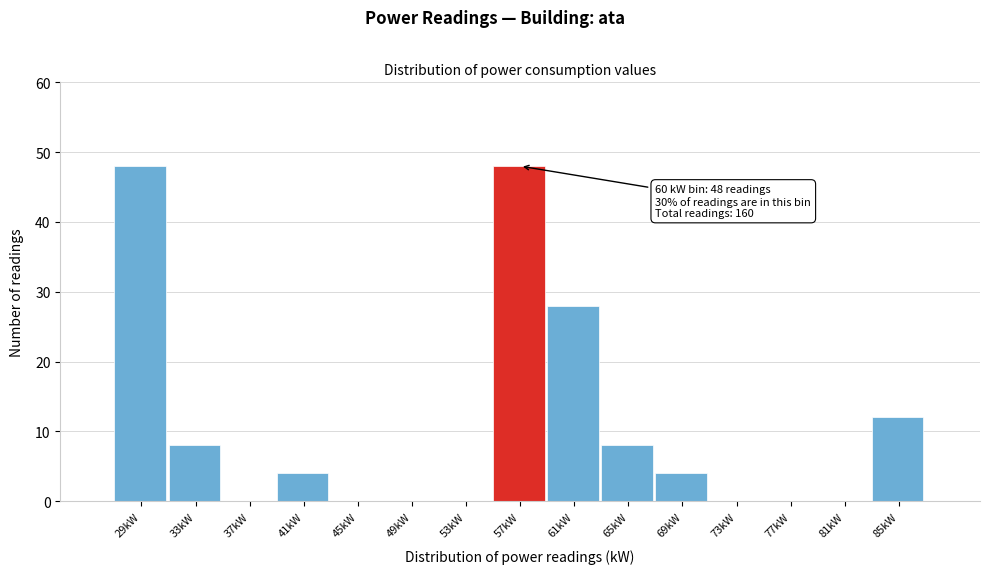

Reading left to right, what are all the values shown in this chart?

29kW=48	33kW=8	37kW=0	41kW=4	45kW=0	49kW=0	53kW=0	57kW=48	61kW=28	65kW=8	69kW=4	73kW=0	77kW=0	81kW=0	85kW=12